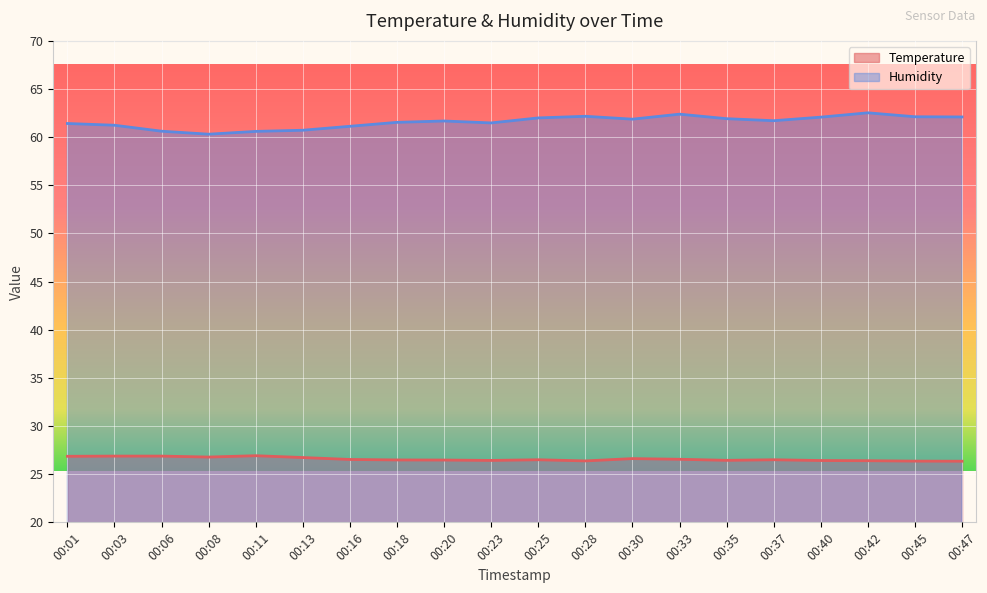

What is the lowest value of the Humidity series?

60.3